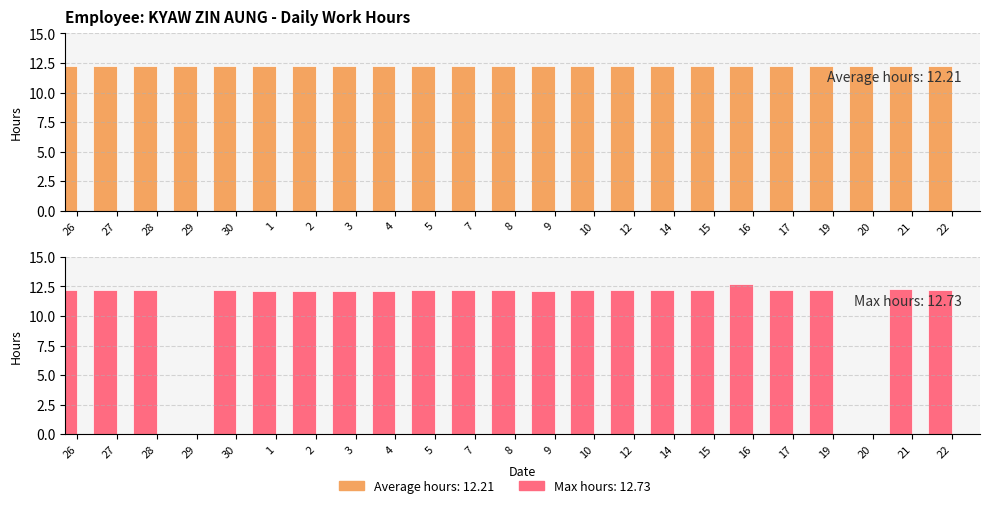

Reading left to right, what are all the values shown in this chart?

Average hours (12.21): 26=12.2	27=12.2	28=12.2	29=12.2	30=12.2	1=12.2	2=12.2	3=12.2	4=12.2	5=12.2	7=12.2	8=12.2	9=12.2	10=12.2	12=12.2	14=12.2	15=12.2	16=12.2	17=12.2	19=12.2	20=12.2	21=12.2	22=12.2
Max hours (12.73): 26=12.2	27=12.2	28=12.2	29=0.0	30=12.2	1=12.2	2=12.1	3=12.1	4=12.2	5=12.2	7=12.2	8=12.2	9=12.1	10=12.2	12=12.2	14=12.2	15=12.2	16=12.7	17=12.2	19=12.2	20=0.0	21=12.3	22=12.2